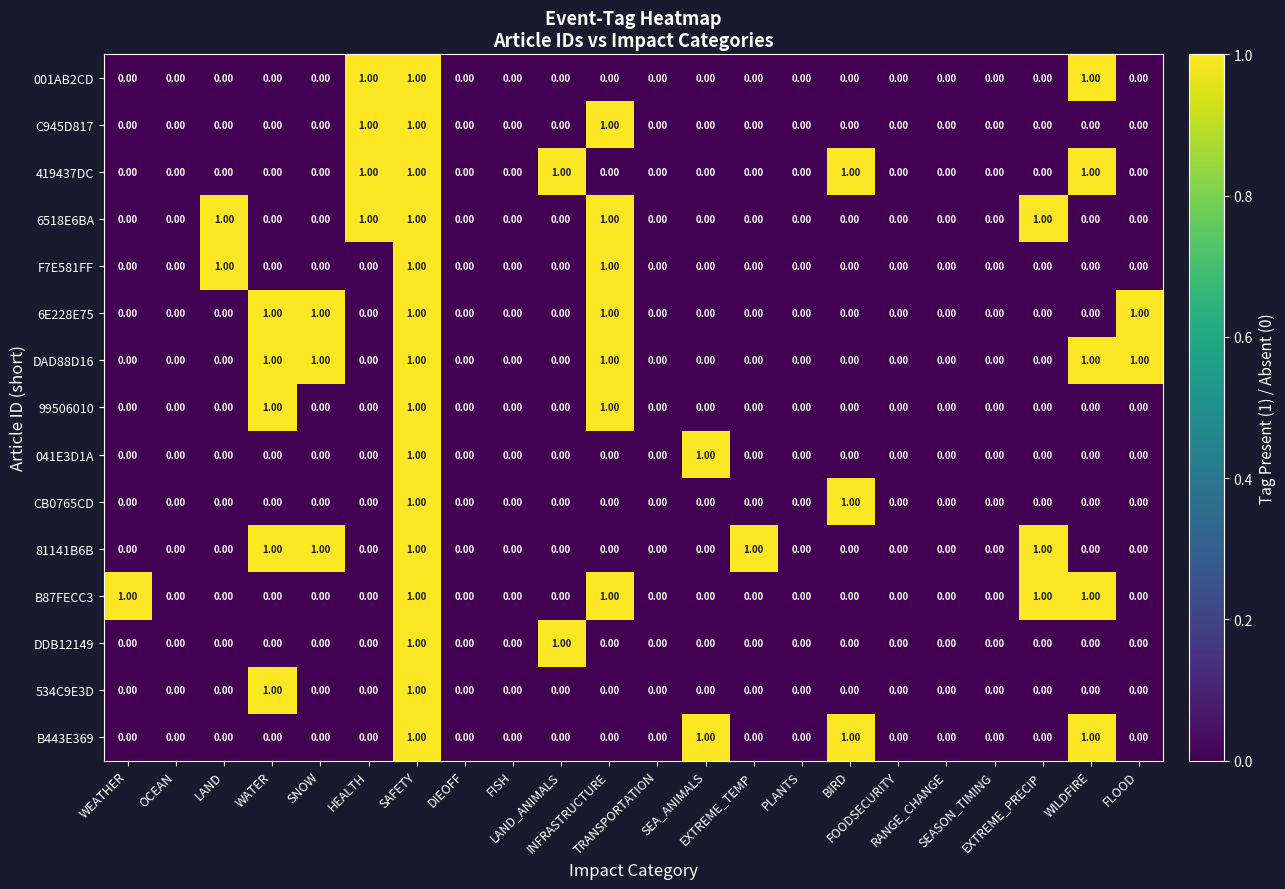

What is the sum of all 6E228E75 values?

5